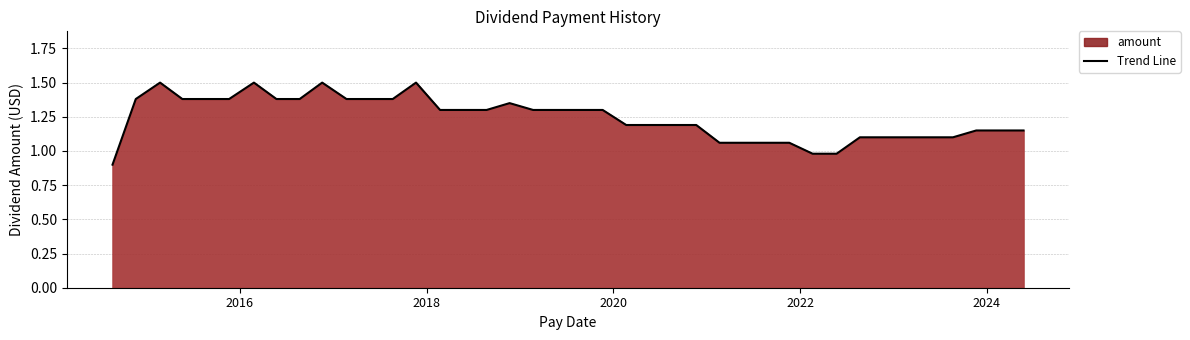

What is the average value?

1.2